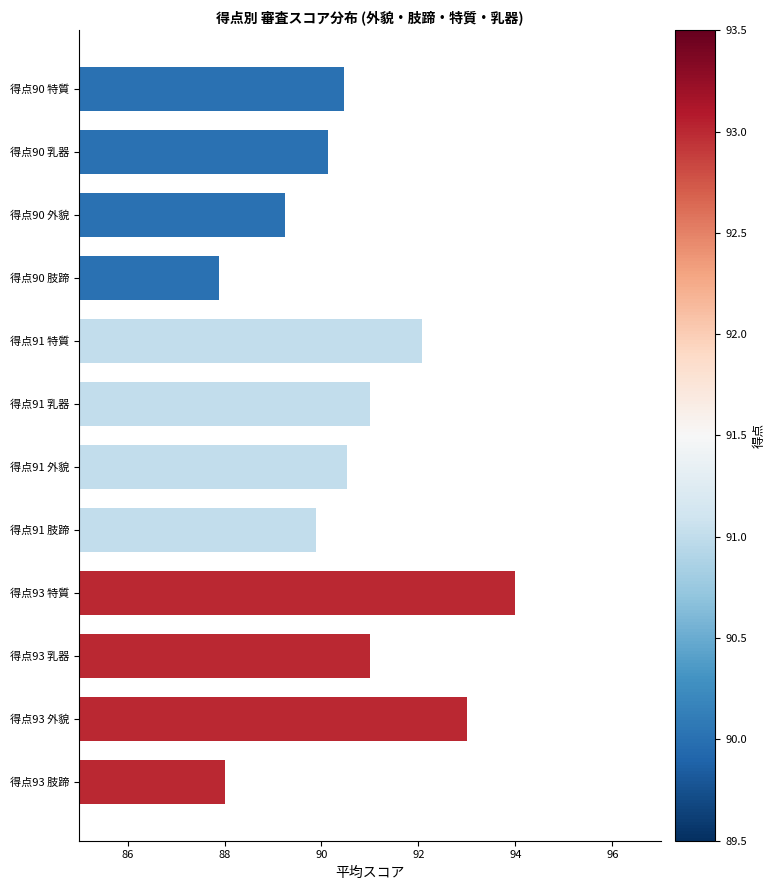

Reading left to right, list all the values displayed in this chart.

90.5	90.1	89.2	87.9	92.1	91.0	90.5	89.9	94.0	91.0	93.0	88.0